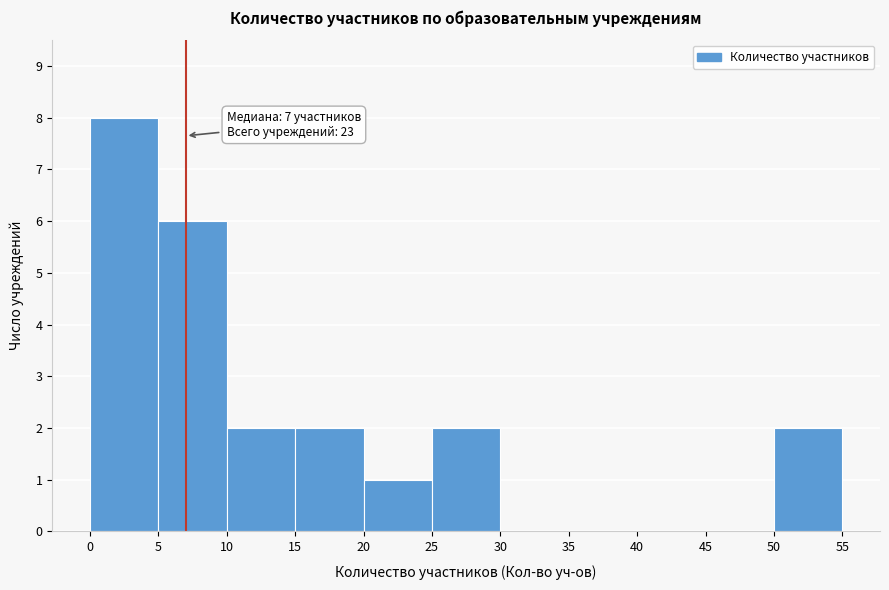

Over which range of the x-axis is the bar tallest?

0 to 5